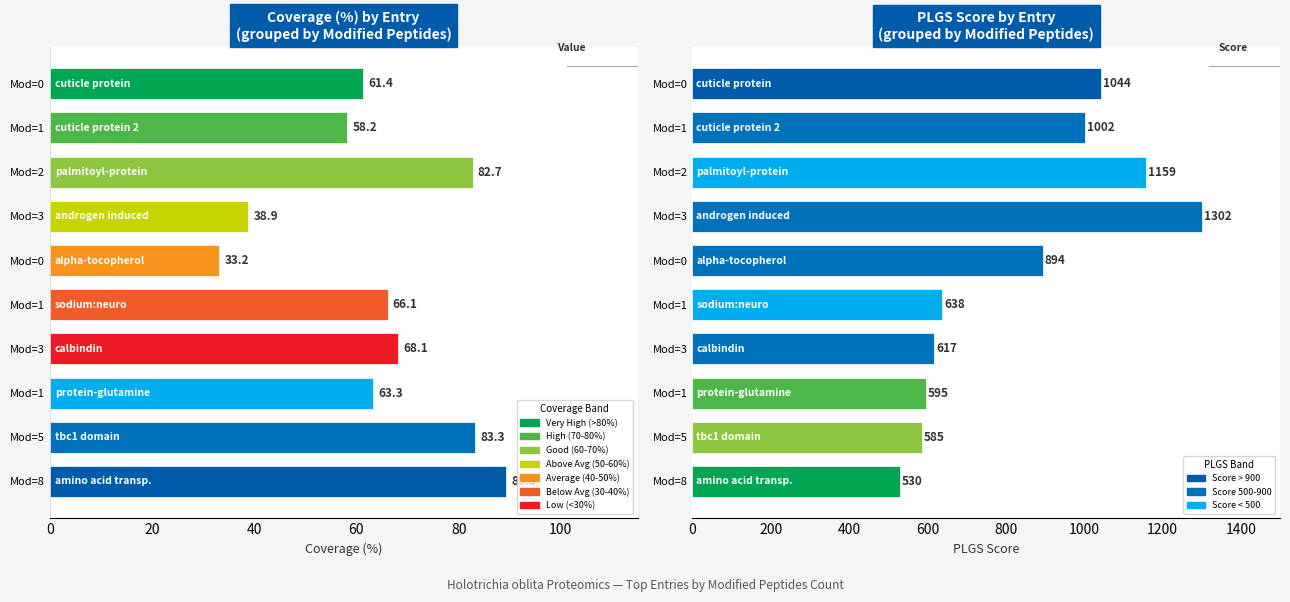

What is the difference between the PLGS Score values at Mod=0 and Mod=3?

257.7